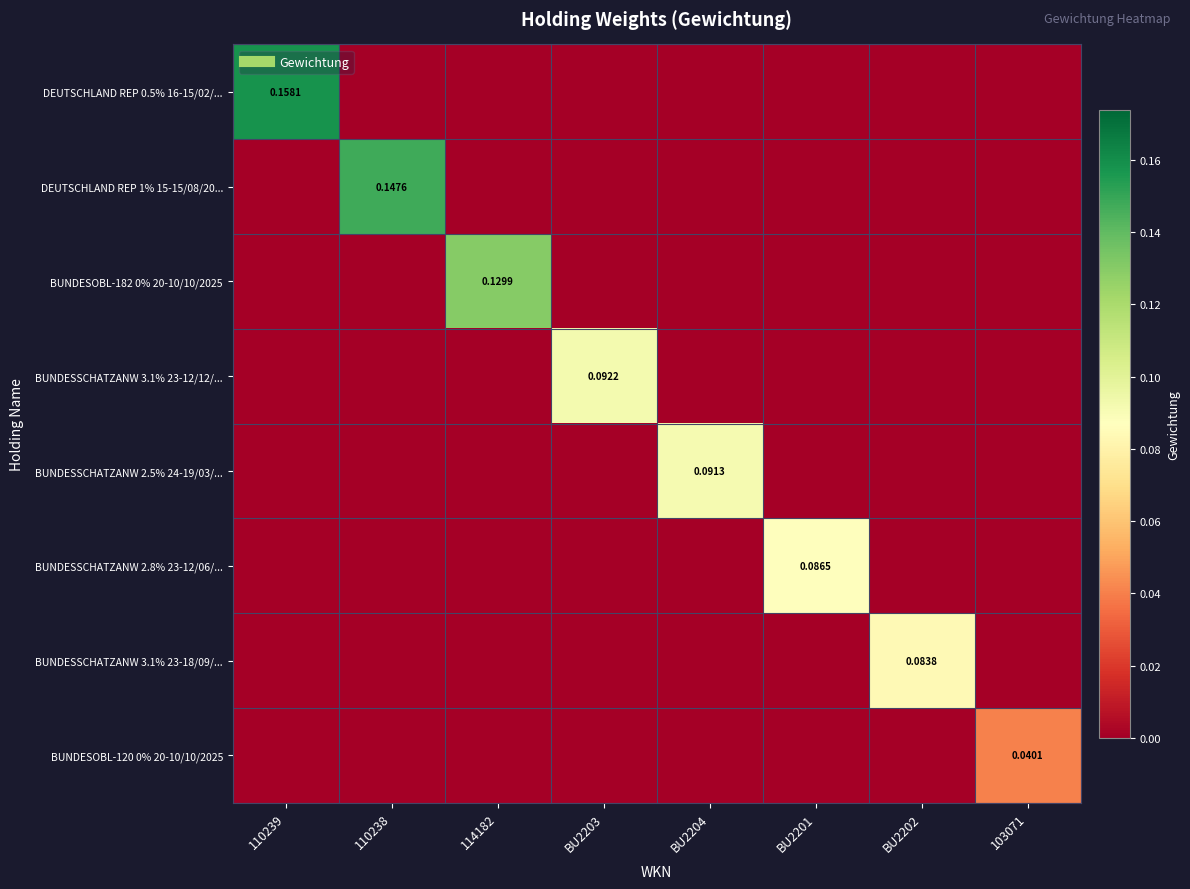

At how many categories does at least one series exceed 0?

8